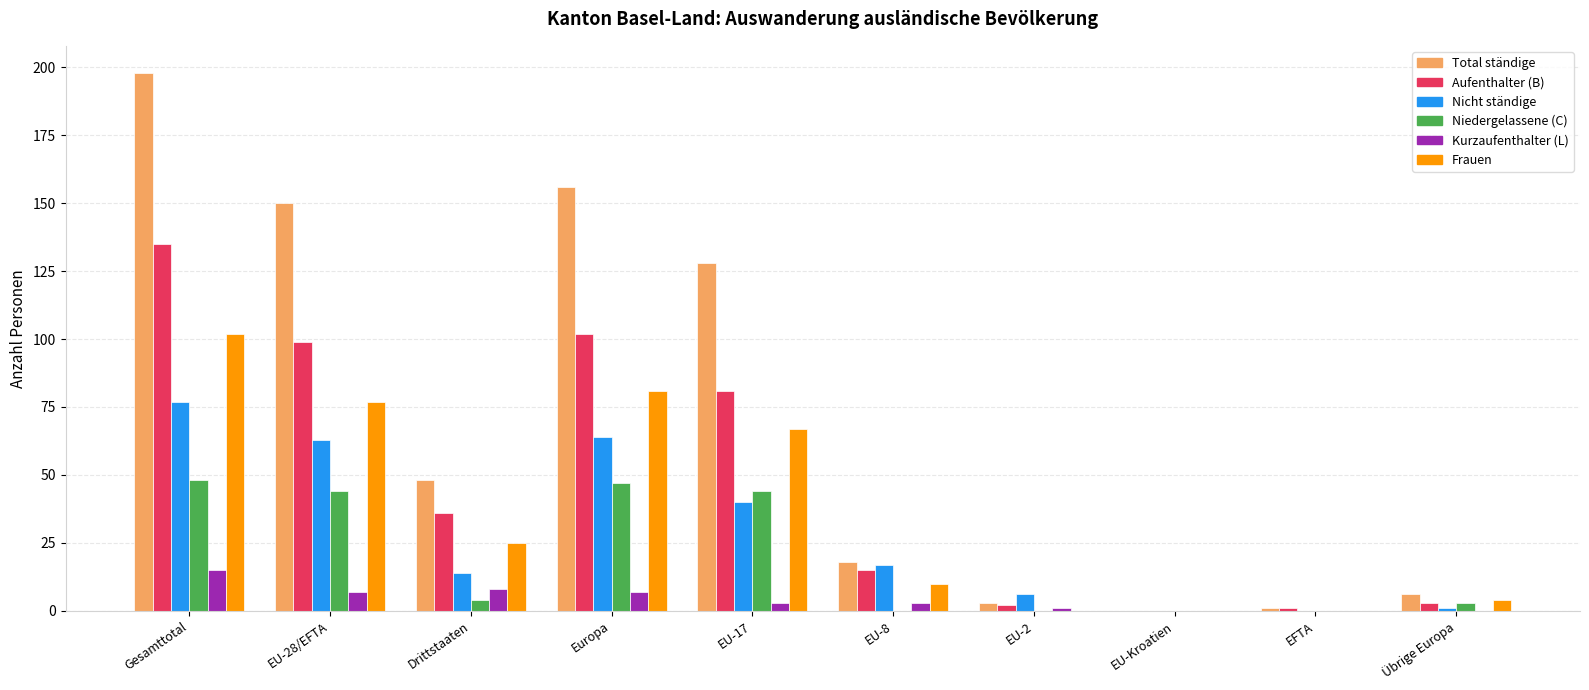

What is the average value of the Niedergelassene (C) series?

19